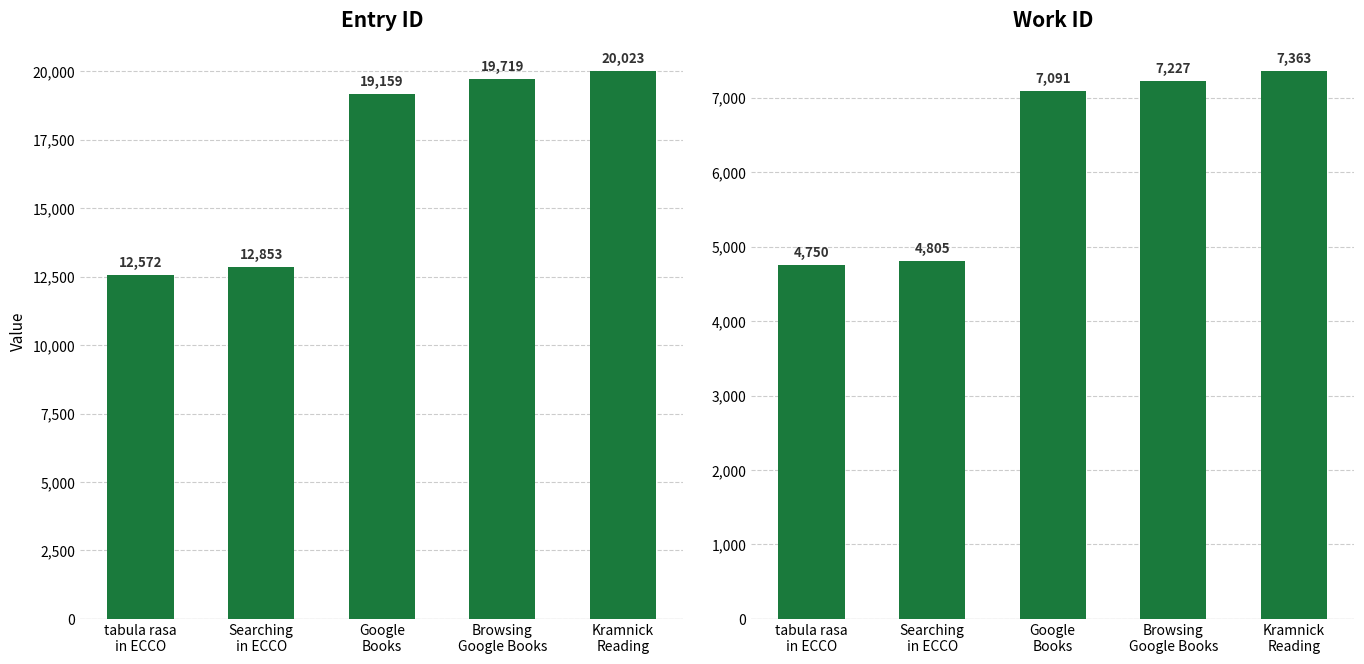

Reading left to right, list all the values displayed in this chart.

Entry ID: 12572	12853	19159	19719	20023
Work ID: 4750	4805	7091	7227	7363